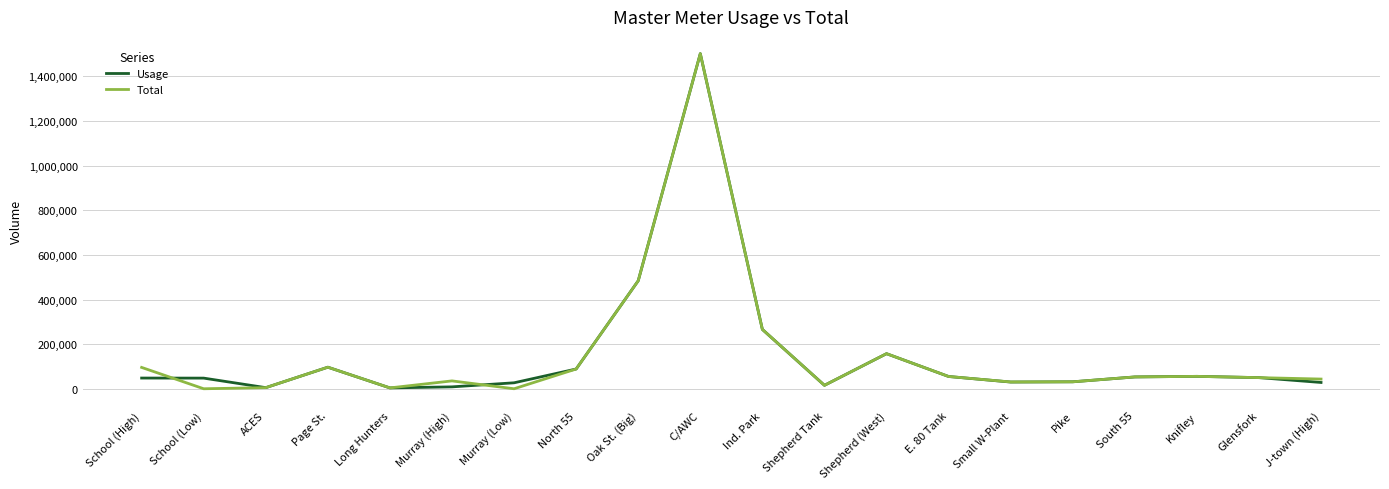

Is this an area chart (filled region under the line)?

No